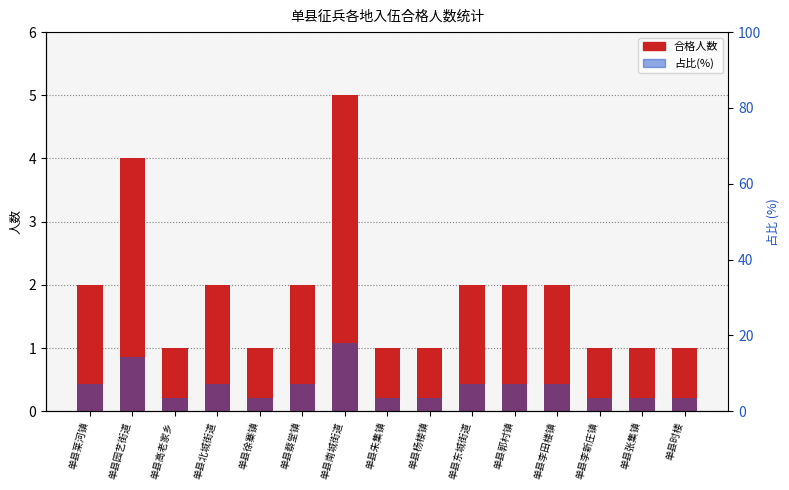

What are all the series names shown in the legend?

合格人数, 占比(%)